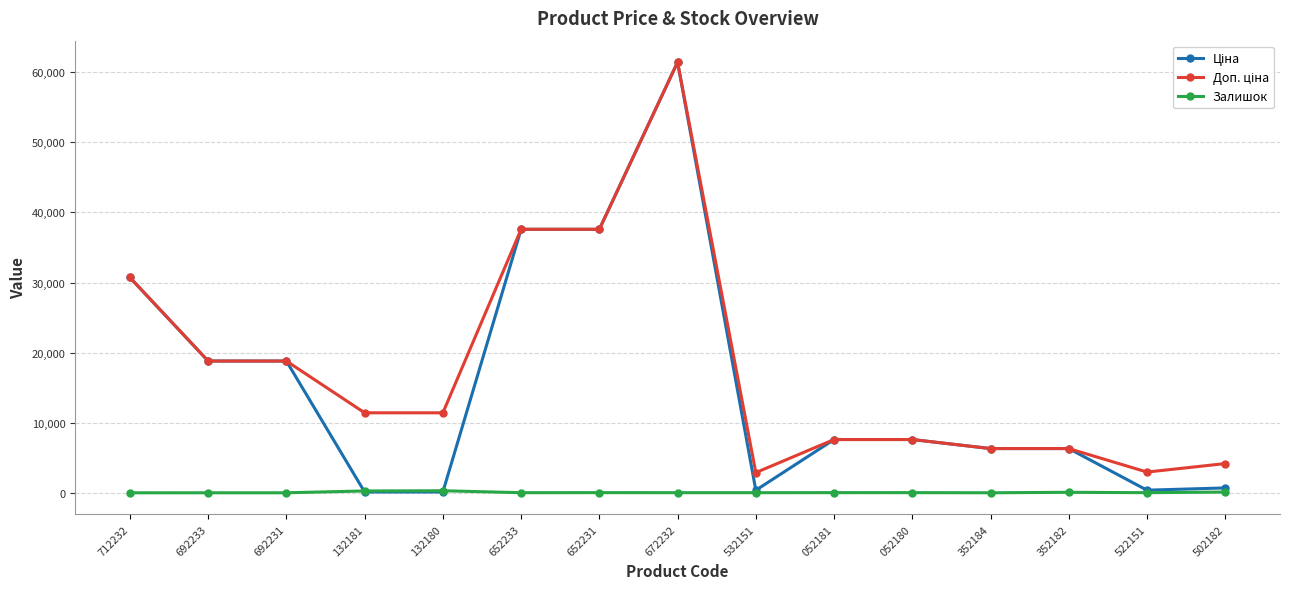

The Залишок series shows 260.0 at 132181. True or false?

True